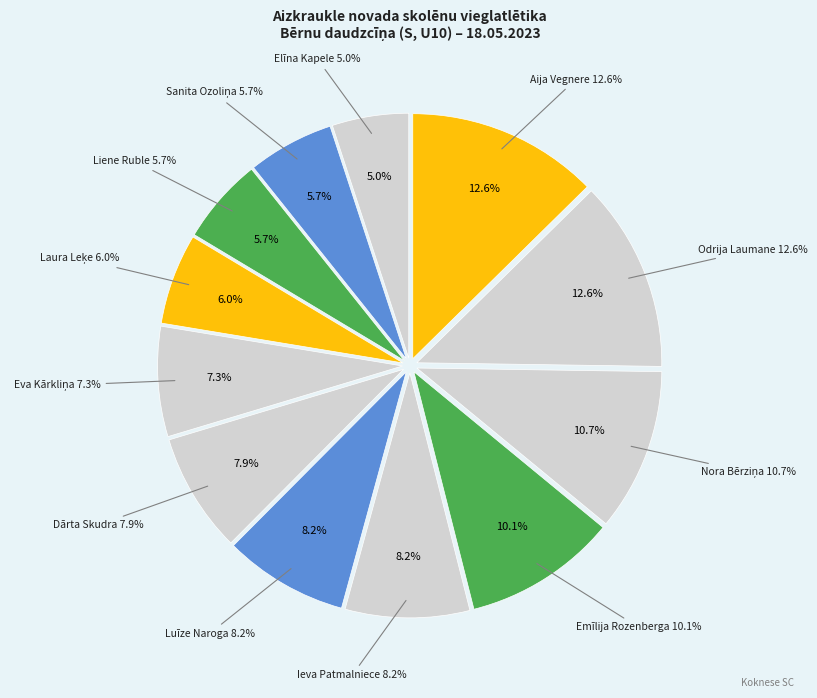

How many segments does this pie chart have?

12